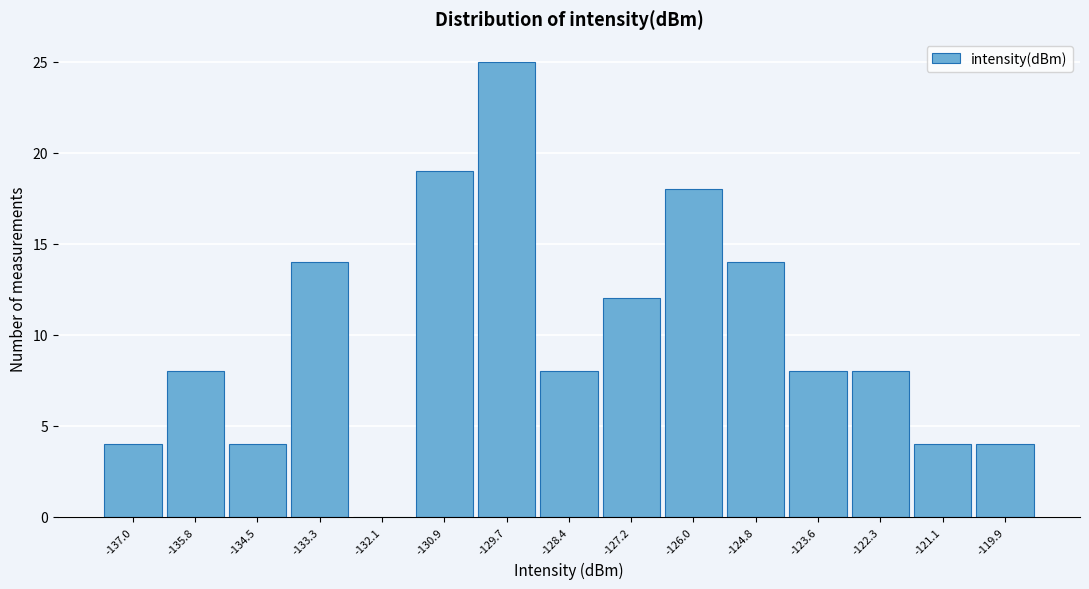

Reading left to right, list all the values displayed in this chart.

-137.0=4	-135.8=8	-134.5=4	-133.3=14	-132.1=0	-130.9=19	-129.7=25	-128.4=8	-127.2=12	-126.0=18	-124.8=14	-123.6=8	-122.3=8	-121.1=4	-119.9=4